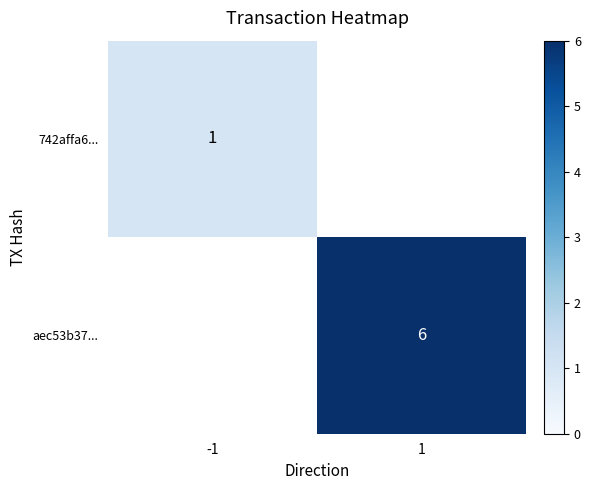

True or false: aec53b37... has a value of 4 at 1.

False